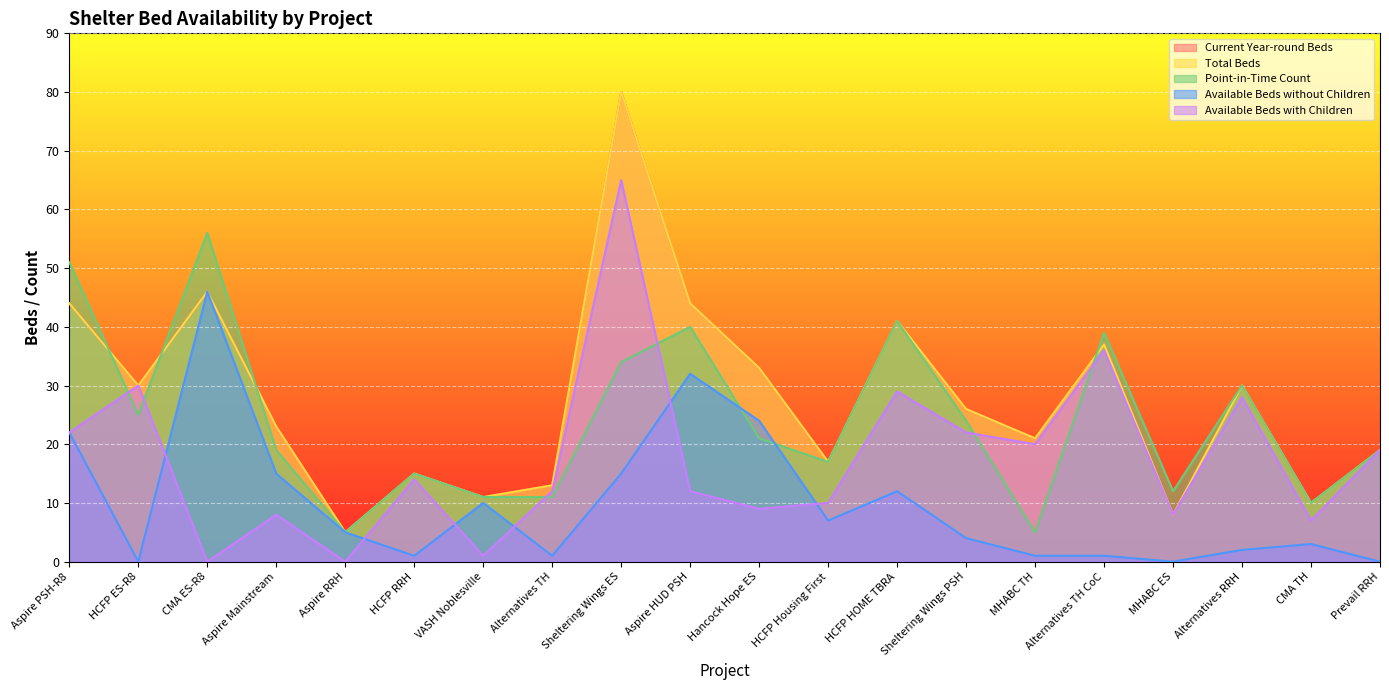

At which label does Available Beds with Children reach its minimum?

CMA ES-R8